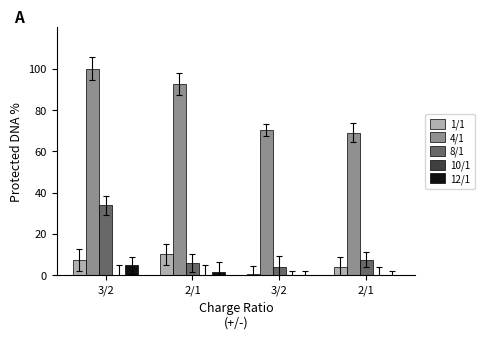

Does the chart contain any negative values?

No